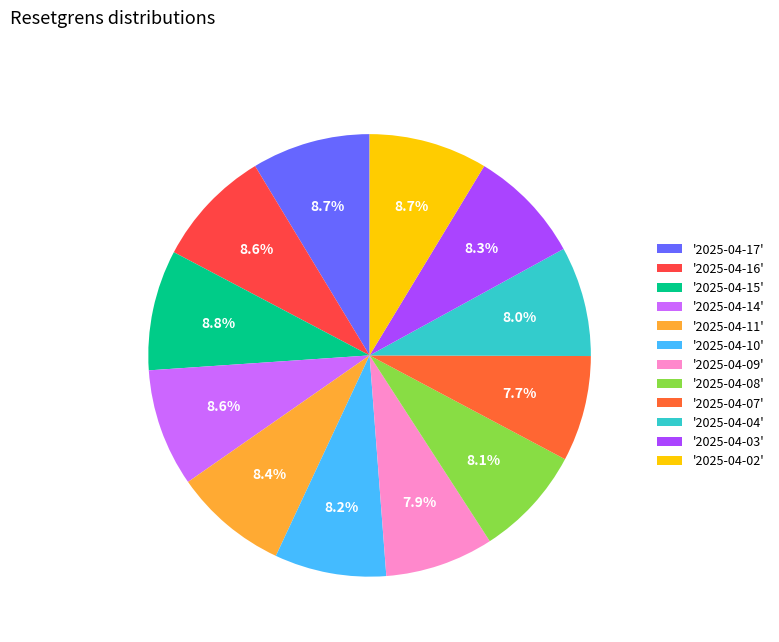

How many slices are in this pie chart?

12